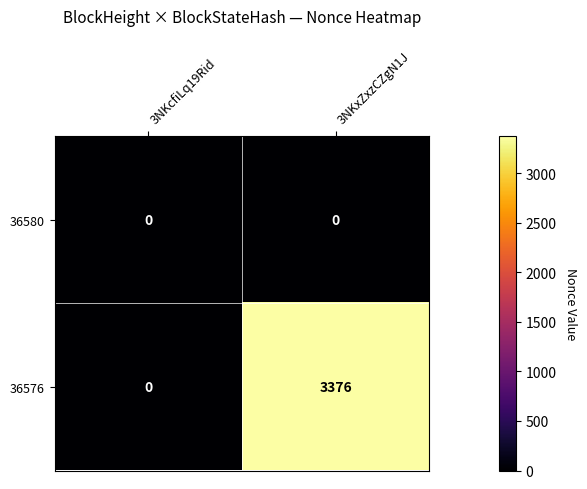

How many categories are shown in the chart?

2